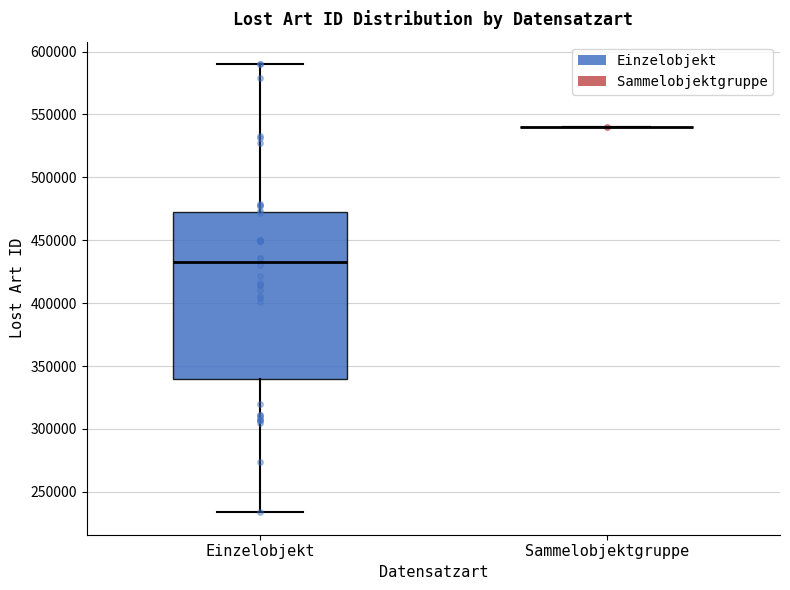

Reading left to right, transcribe this box plot: for each box, give where its median line is, the range the box spans, and where its two whiskers end, as read against the y-axis. The values are not printed on the chart, so give them approximately, as read against the axis.

Einzelobjekt: median 435000, box 340000 to 475000, whiskers 235000 to 590000
Sammelobjektgruppe: box collapsed to a line at 540000, whiskers 540000 to 540000